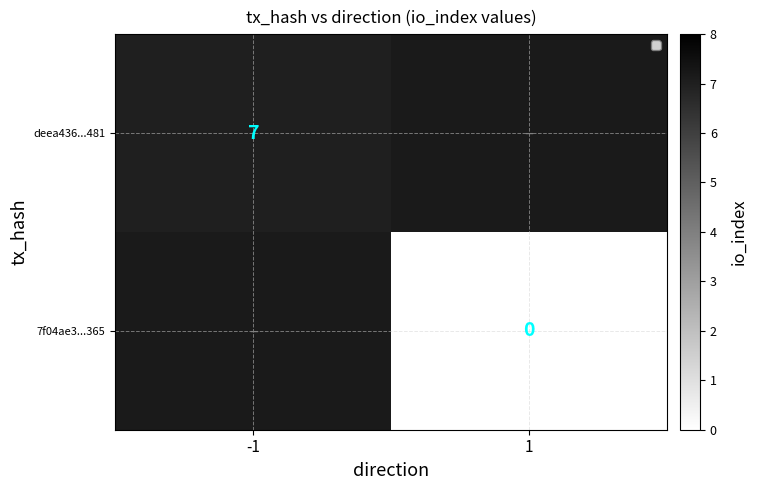

At which category does the chart reach its minimum across all series?

1